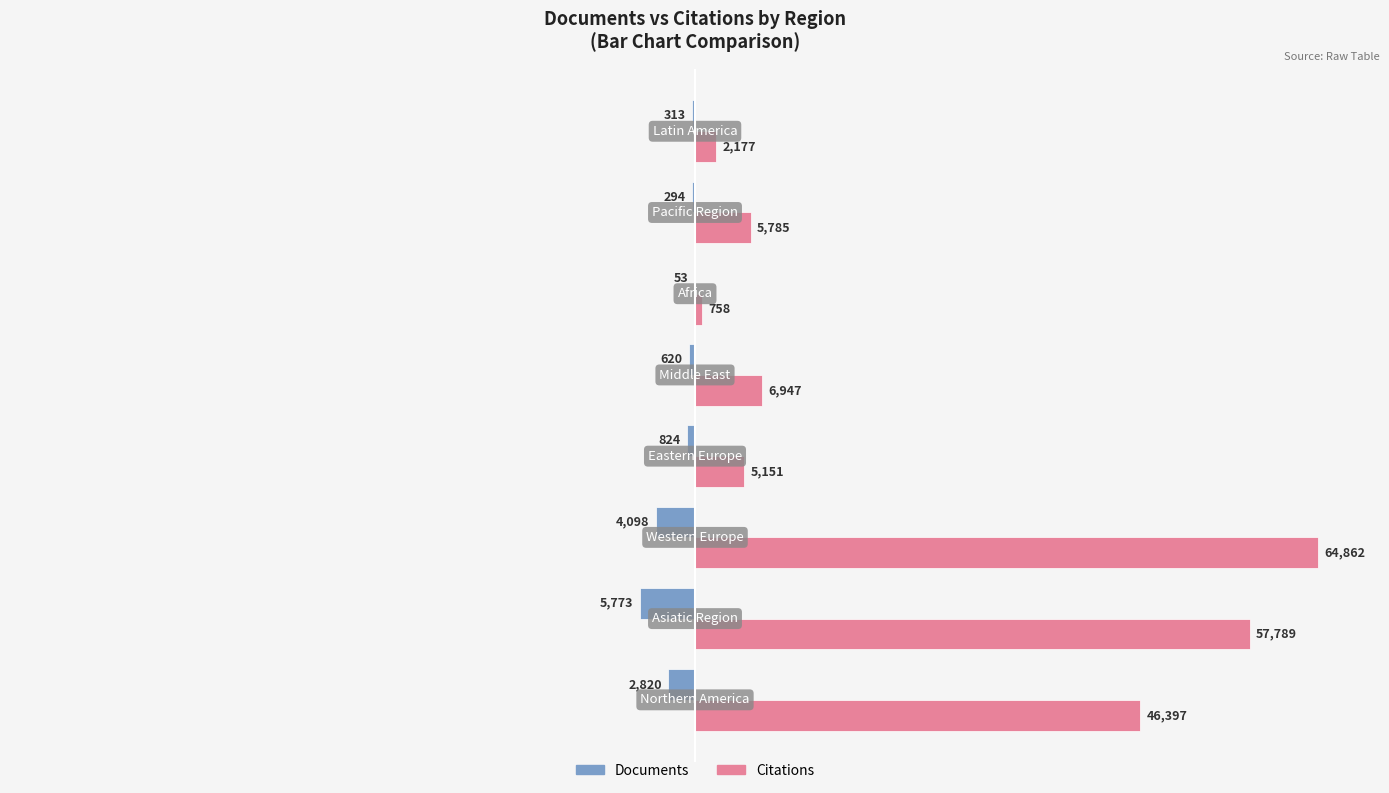

What is the maximum value shown in the chart?

64862